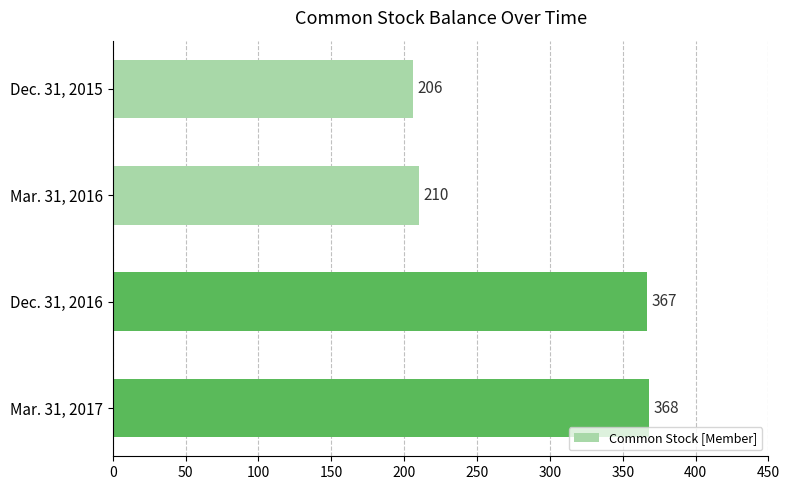

Count the number of data series in this chart.

1